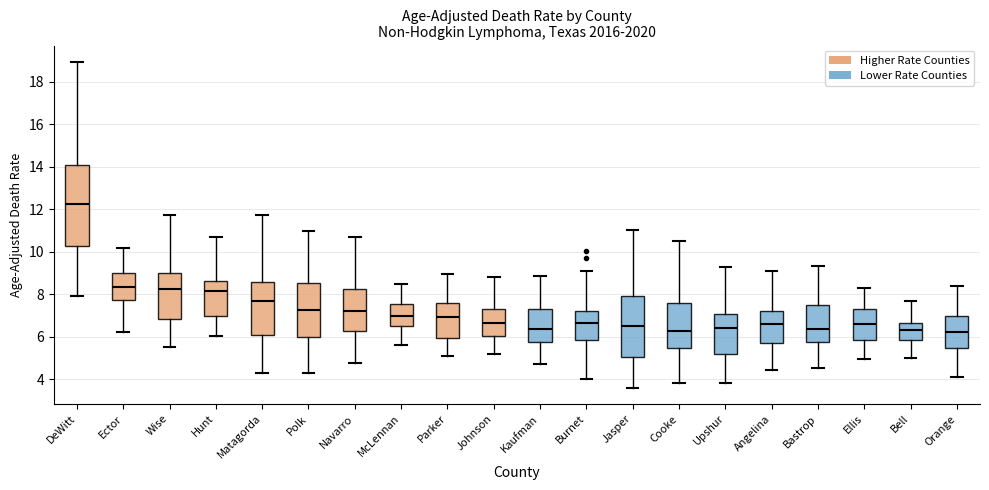

Where does the upper whisker of the box for Angelina end on the y-axis? The values are not printed on the chart, so give them approximately, as read against the axis.

9.2